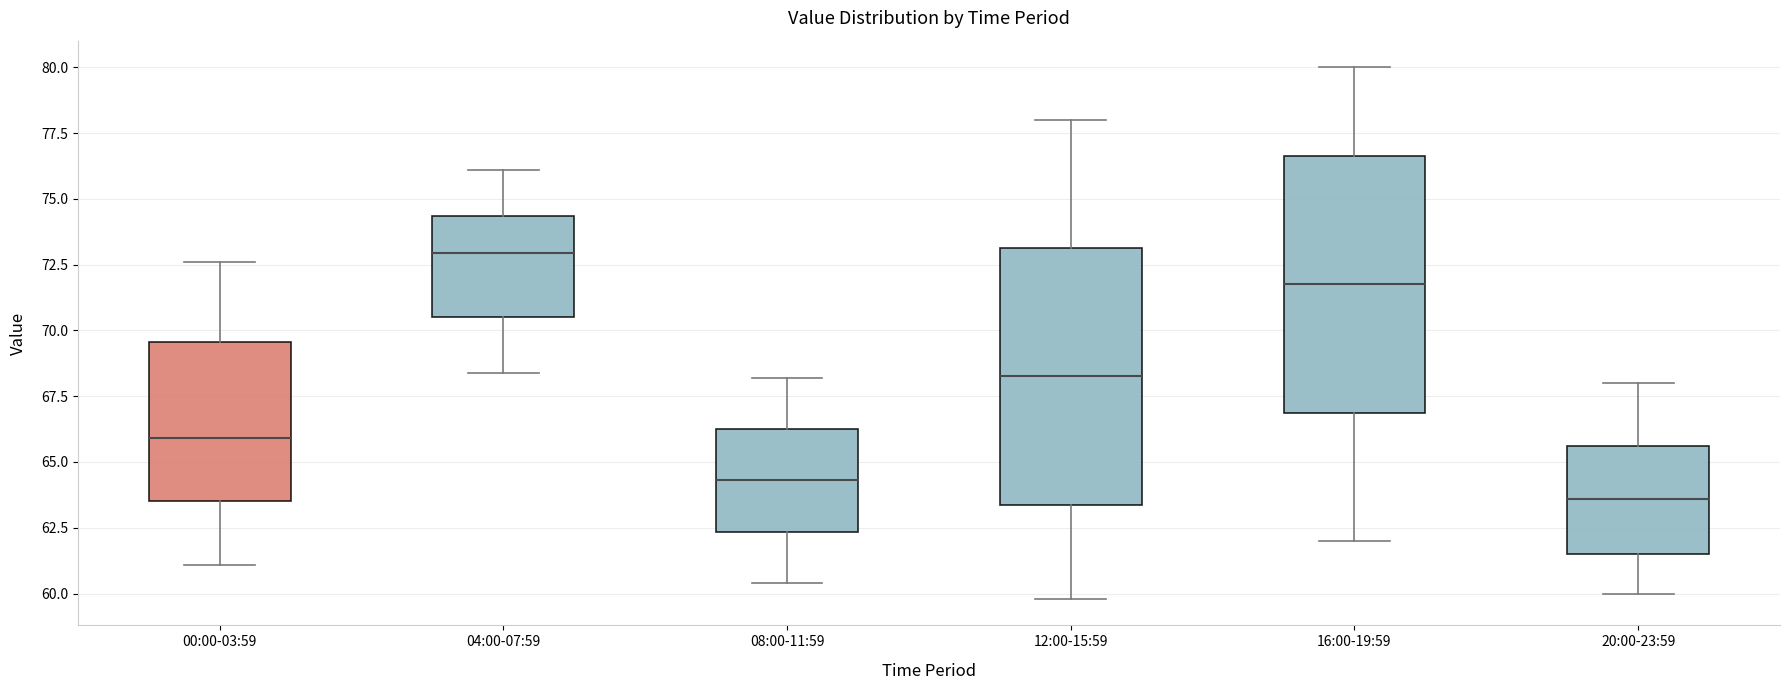

Where is the lower edge of the box for 20:00-23:59 on the y-axis? The values are not printed on the chart, so give them approximately, as read against the axis.

61.5